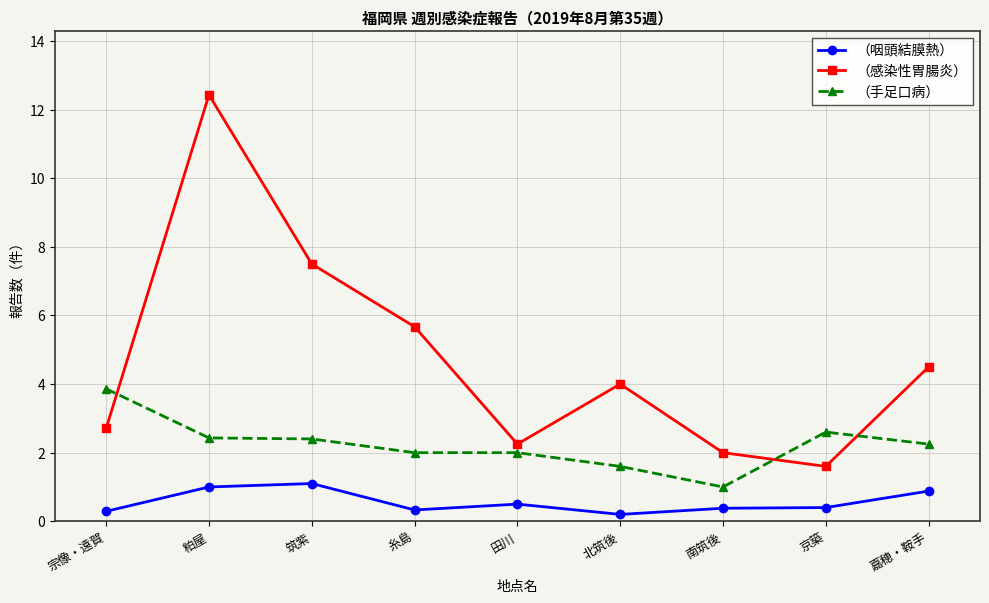

What is the average value of the （感染性胃腸炎） series?

4.7